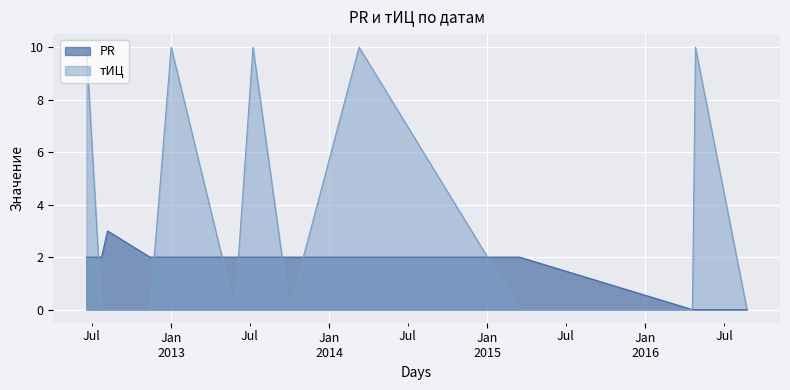

After their last crossing, which series has the higher values: PR or тИЦ?

тИЦ